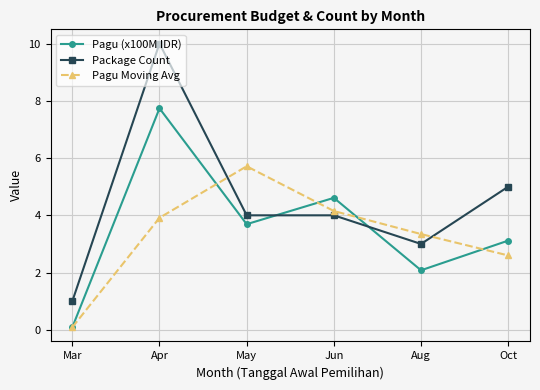

Count the number of categories in the chart.

6